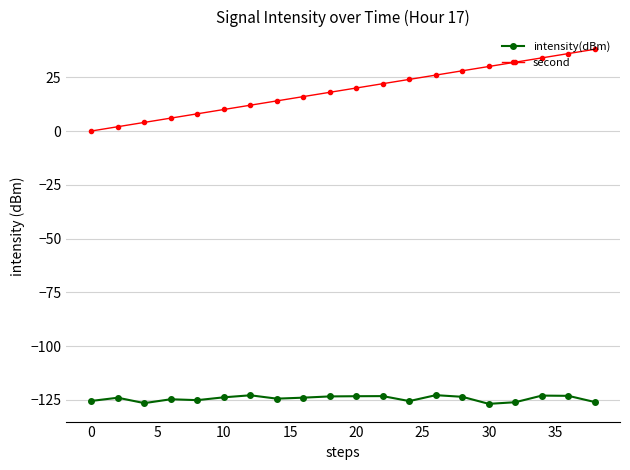

How many positive values does the second series have?

19